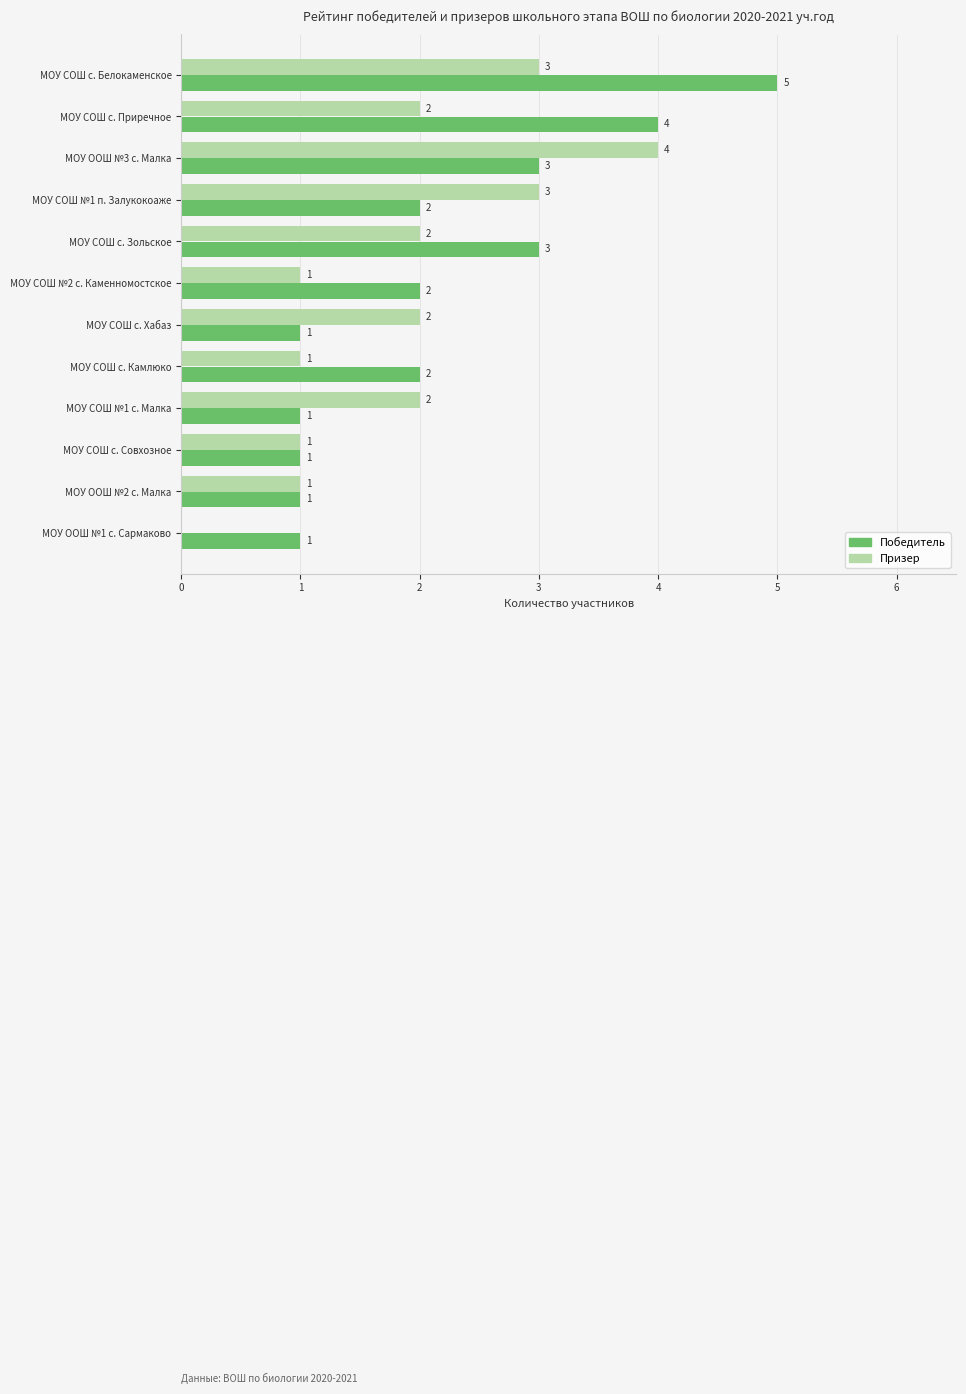

What is the total value across all series at МОУ ООШ №3 с. Малка?

7